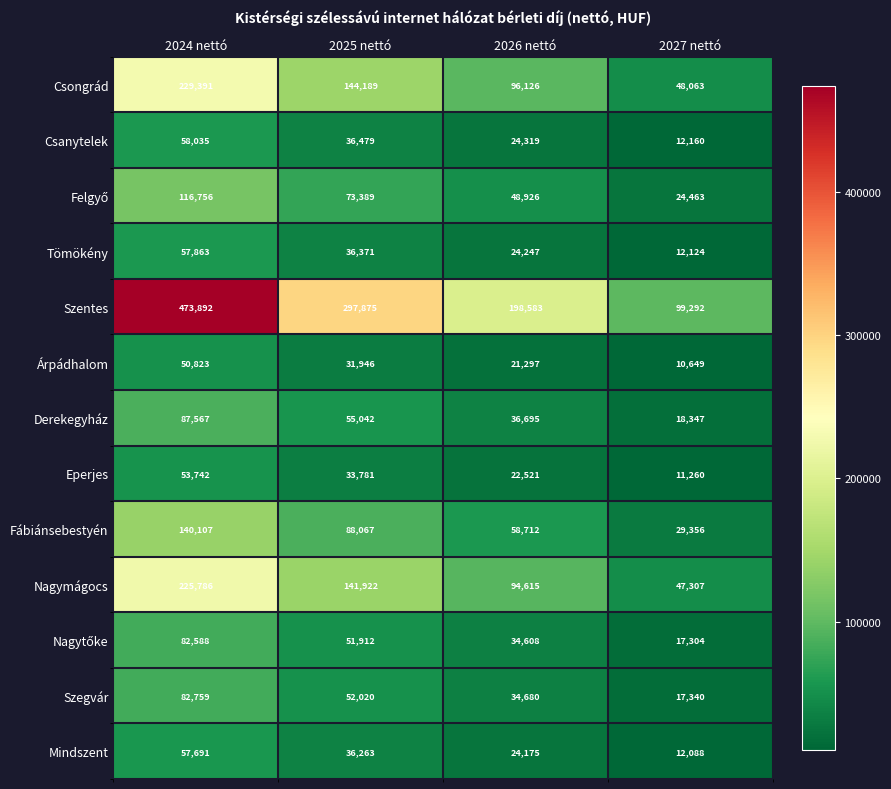

Which label corresponds to the smallest value in the chart?

2027 nettó